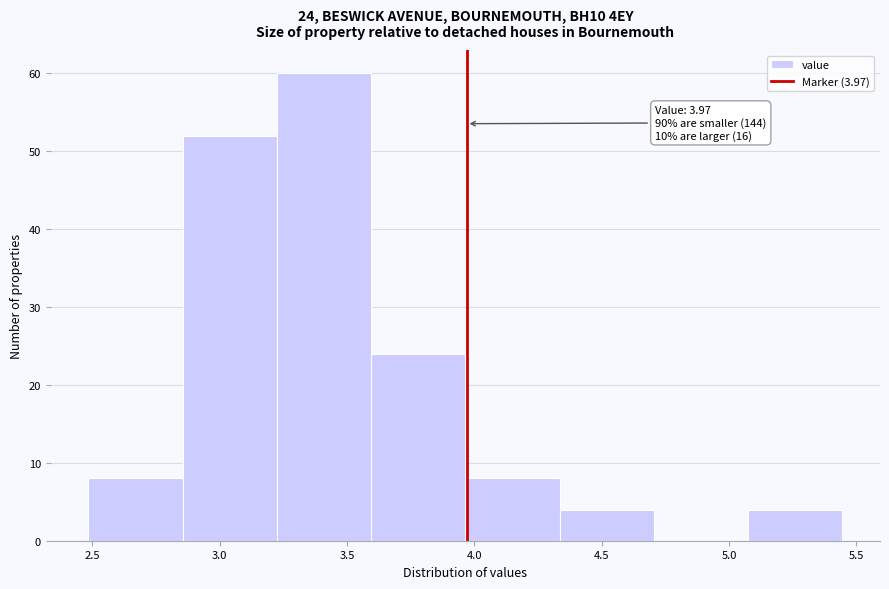

Over which range of the x-axis is the bar tallest?

3.225 to 3.595